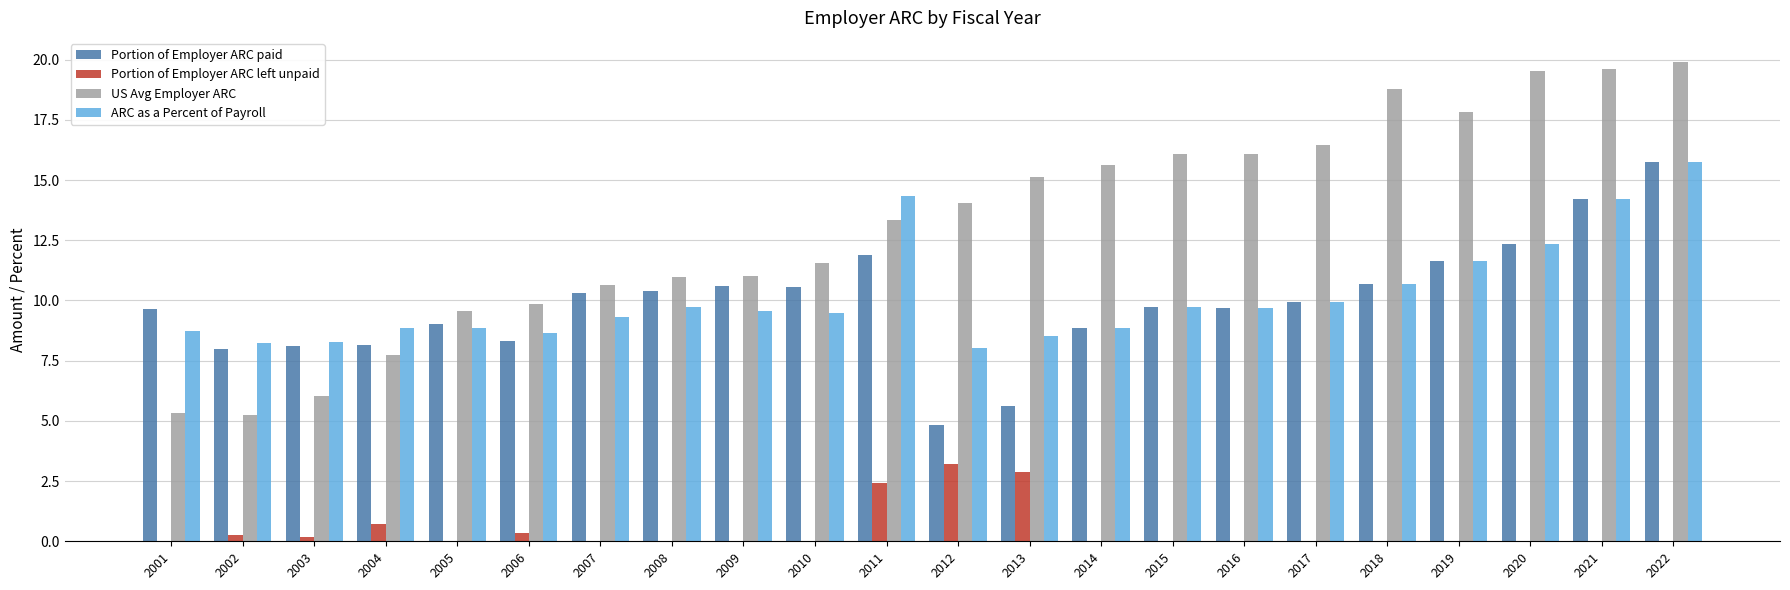

What is the sum of the ARC as a Percent of Payroll values at 2009 and 2016?

19.2